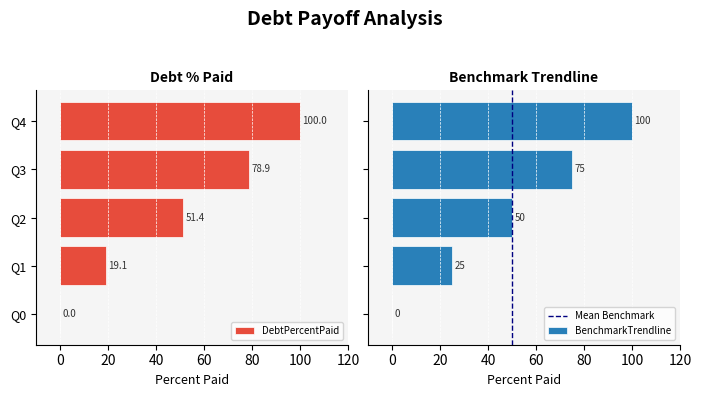

Which series has the largest total across all categories?

BenchmarkTrendline